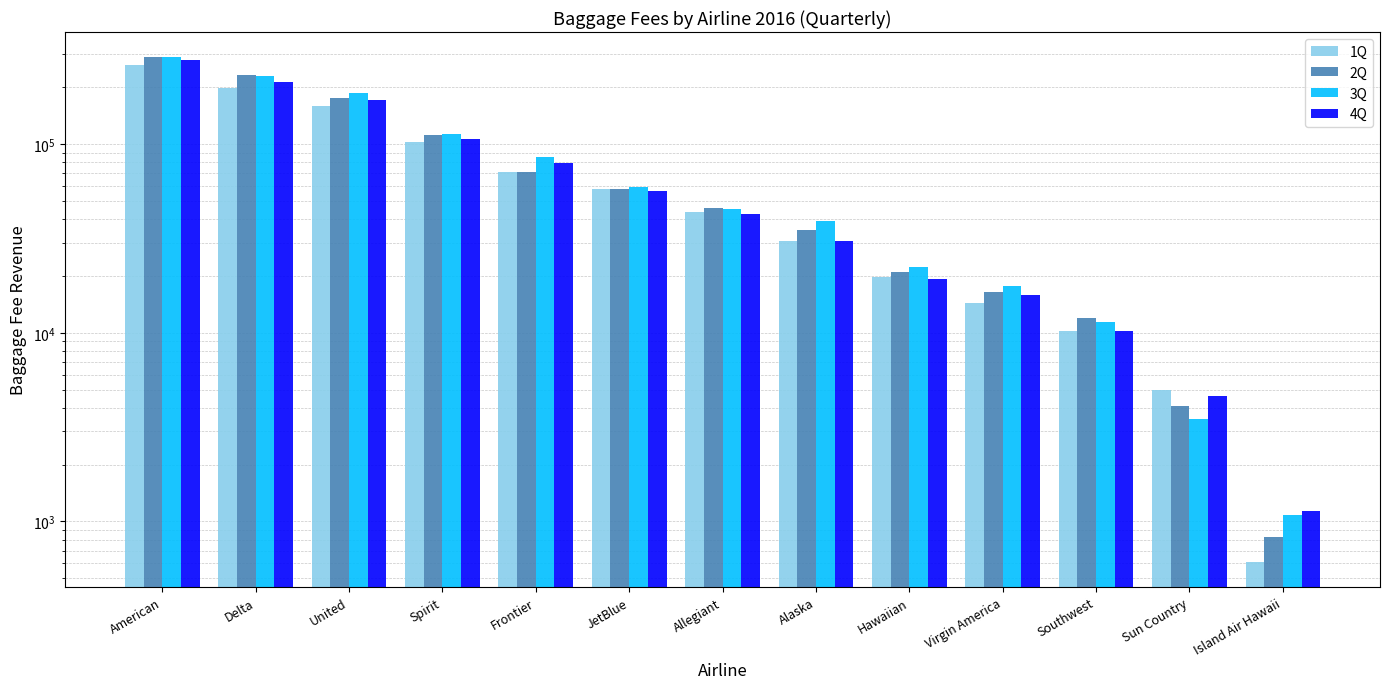

What is the lowest value of the 2Q series?

822.0